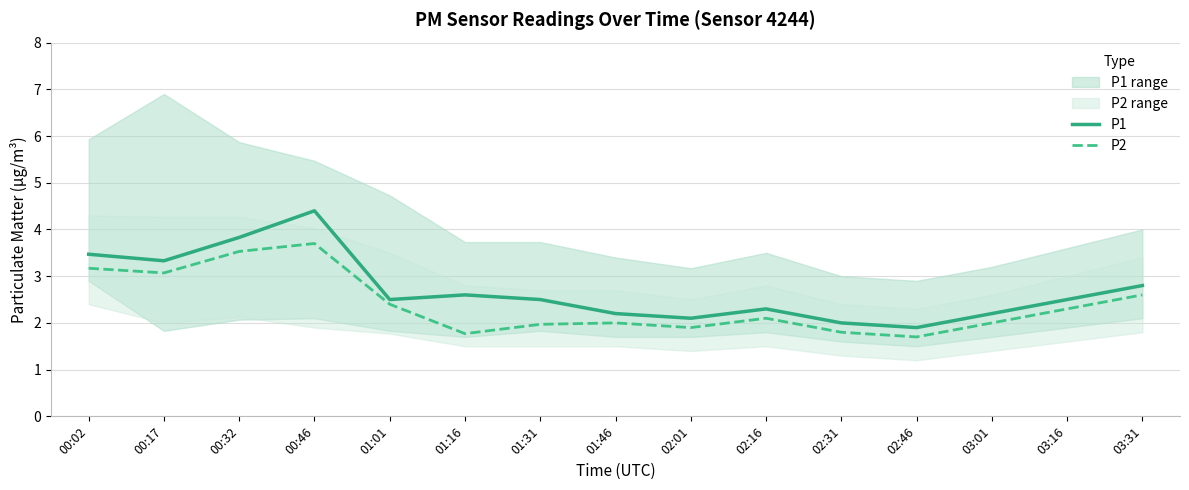

What is the approximate value of P1 at 01:01?

2.5